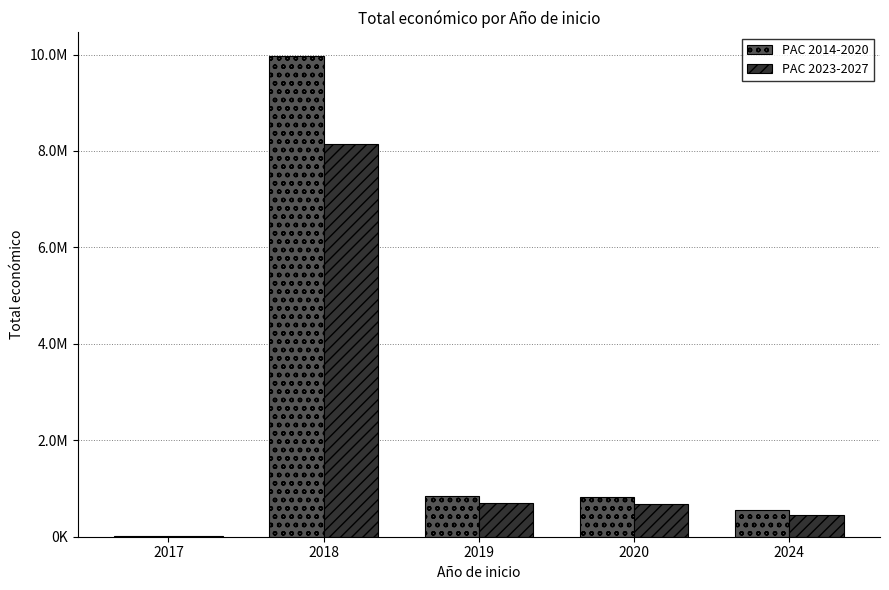

Are the bars horizontal?

No